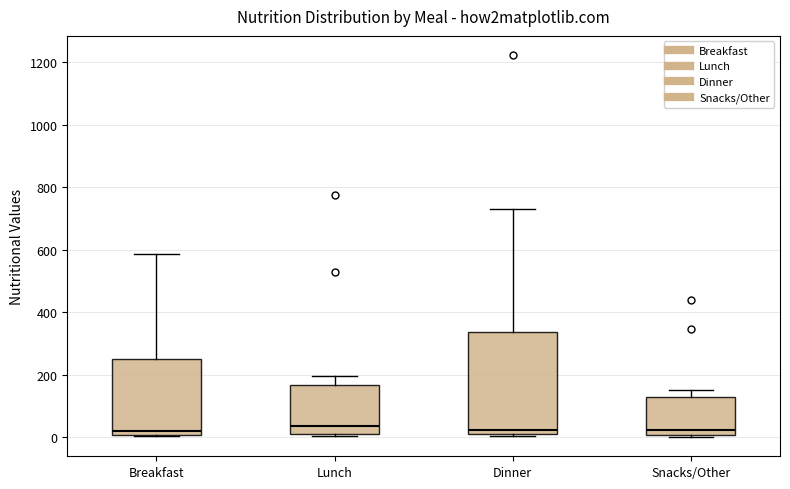

Reading left to right, transcribe this box plot: for each box, give where its median line is, the range the box spans, and where its two whiskers end, as read against the y-axis. The values are not printed on the chart, so give them approximately, as read against the axis.

Breakfast: median 20, box 0 to 260, whiskers 0 to 580
Lunch: median 40, box 20 to 160, whiskers 0 to 200
Dinner: median 20 (just above the box's lower edge), box 20 to 340, whiskers 0 to 740
Snacks/Other: median 20, box 0 to 140, whiskers 0 (just below the box's lower edge) to 160